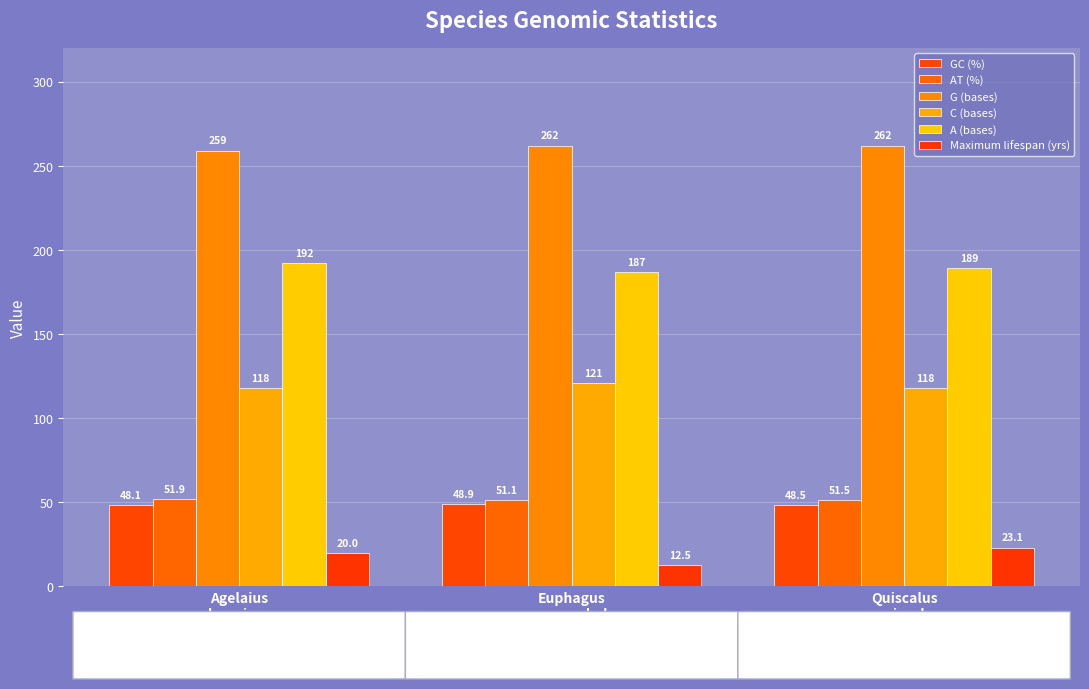

What is the label of the 2nd bar from the left?

Euphagus
cyanocephalus